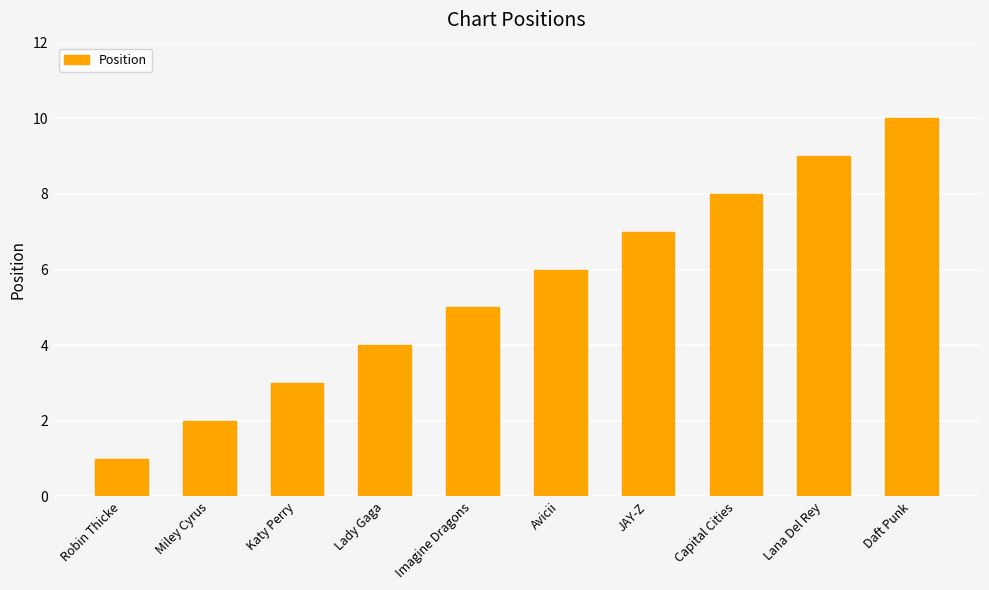

Count the values in the range 3 to 8.

6